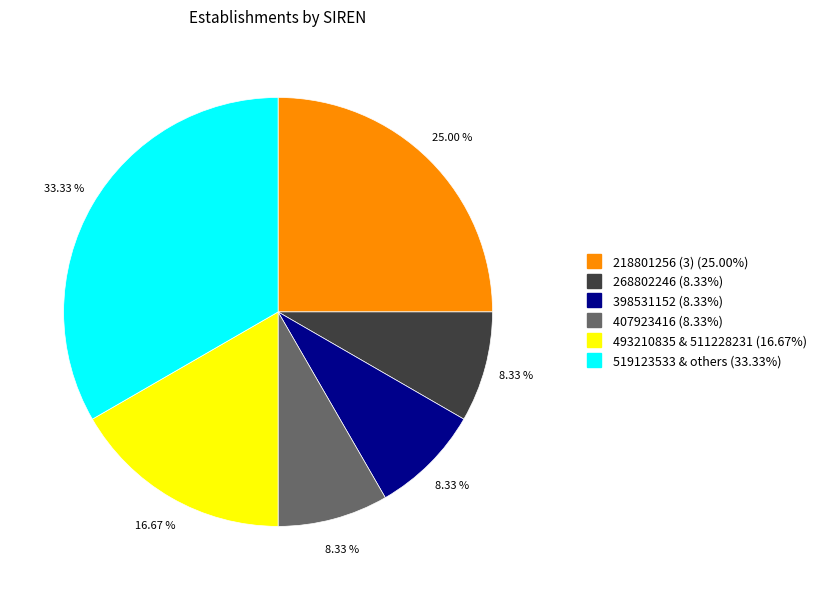

Is there a majority slice in this chart?

No